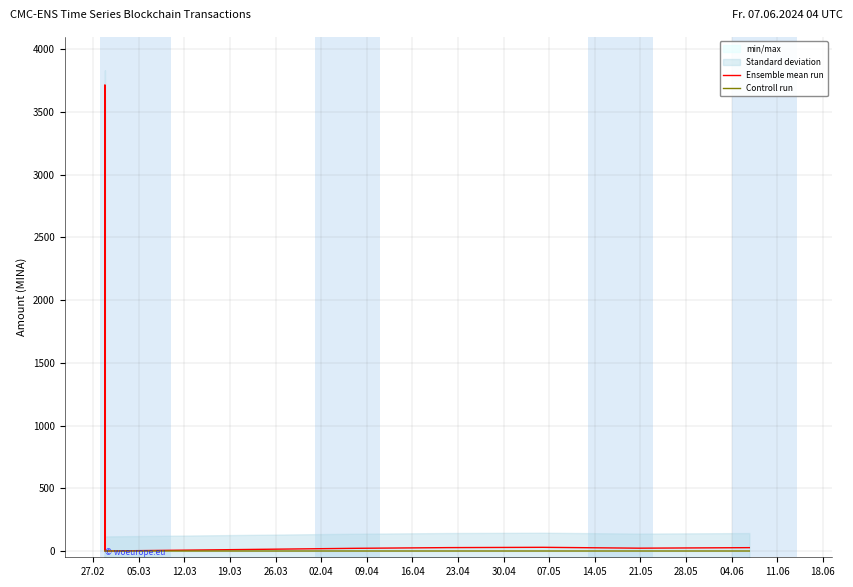

What is the label of the 3rd point from the left?

12.03